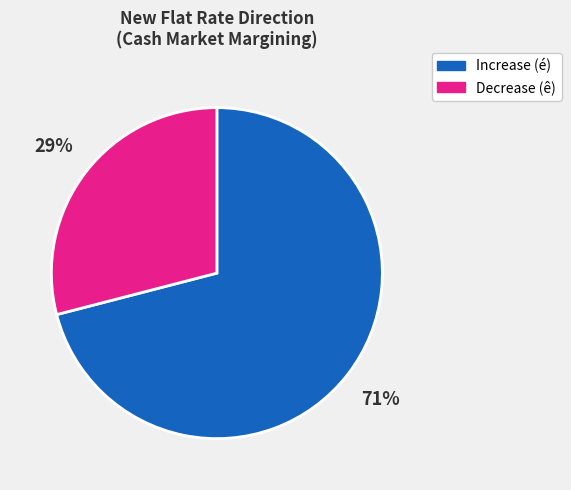

Is there a majority slice in this chart?

Yes